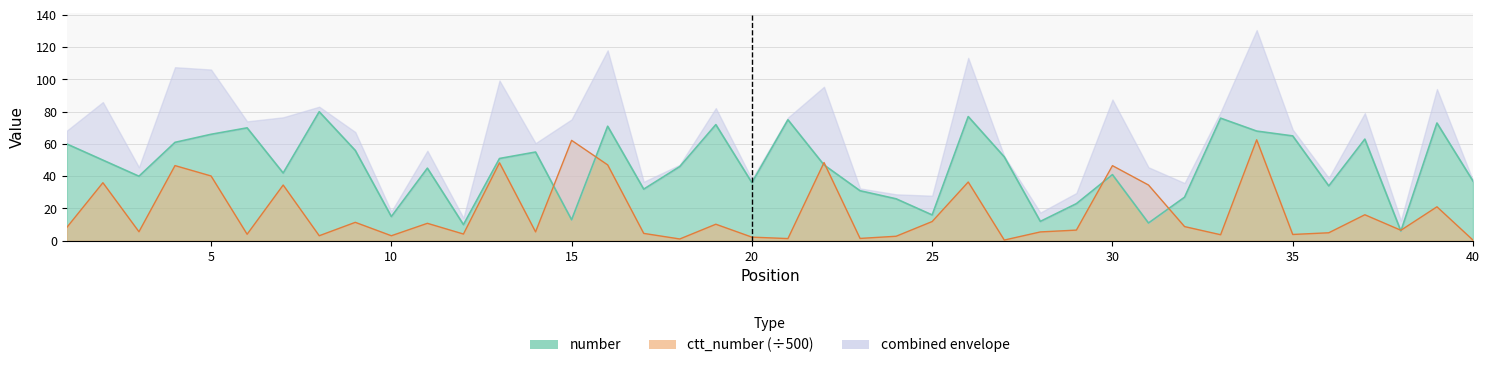

What is the difference between the second highest and minimum values in the ctt_number series?

61.9